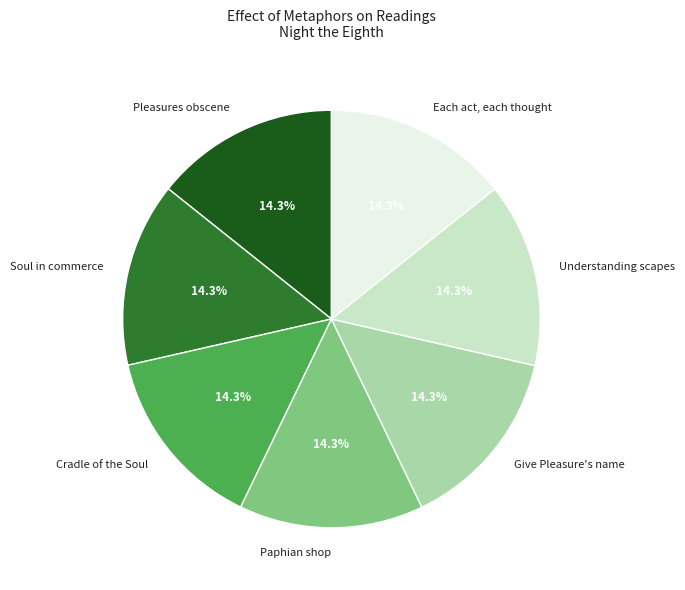

Is Cradle of the Soul the majority of the pie?

No